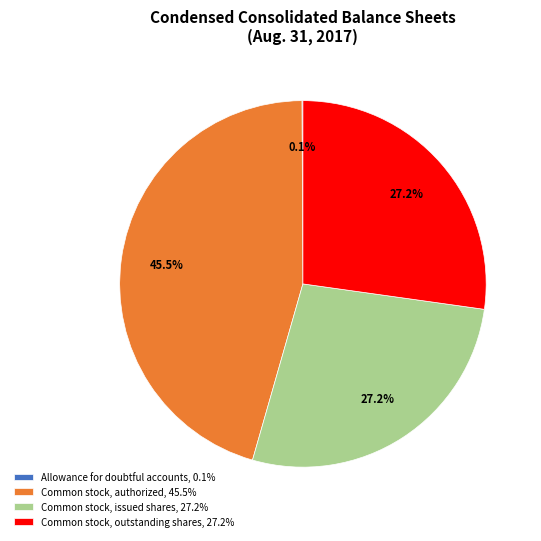

To the nearest percent, what is the difference between the largest and smallest slice percentages?

45%